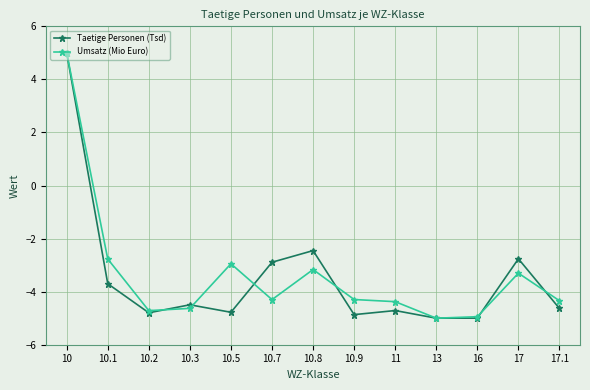

At which category is the sum across all series the highest?

10